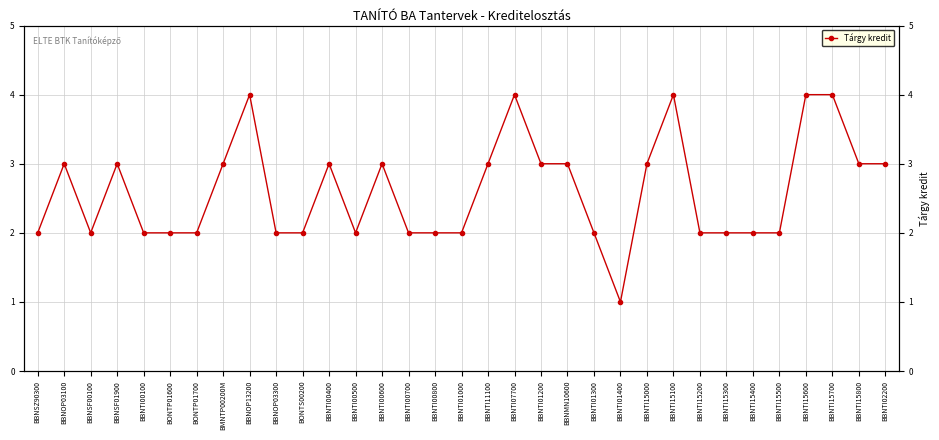

Which label corresponds to the largest value in the chart?

BBNOP13200